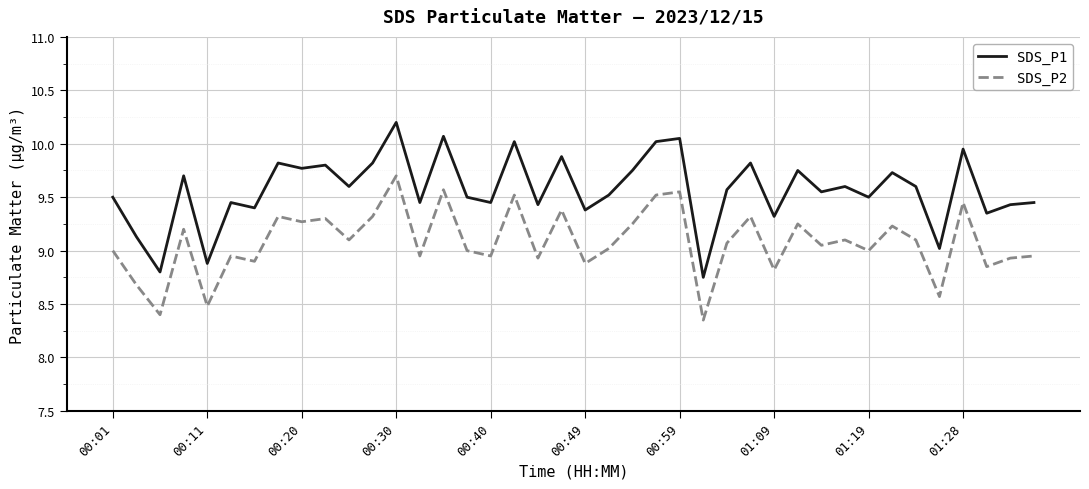

What is the maximum value shown in the chart?

10.2